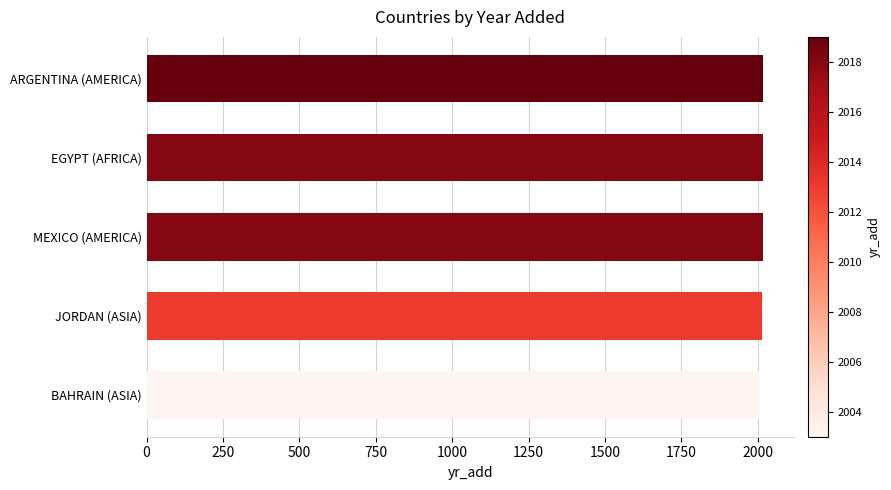

The chart shows a value of 2018 at EGYPT (AFRICA). True or false?

True